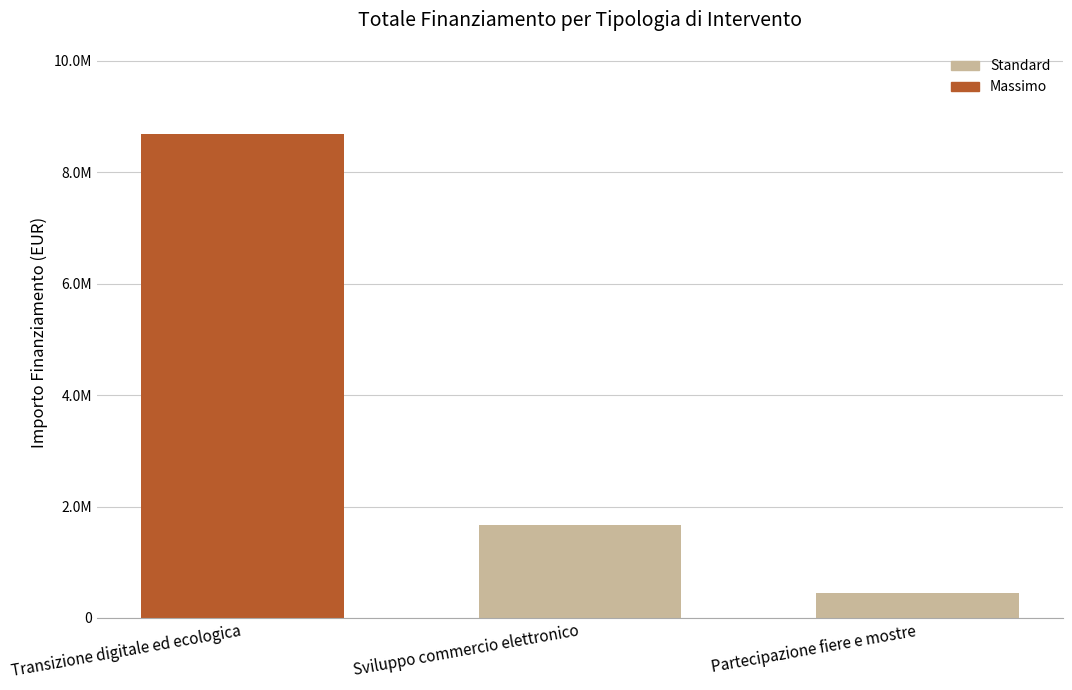

Does the chart contain any negative values?

No